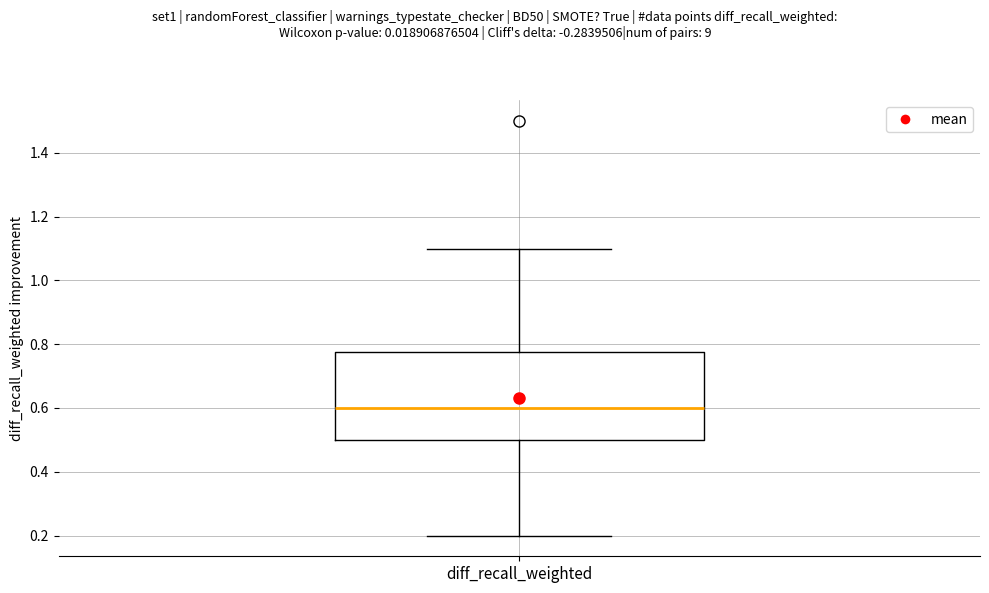

Where is the upper edge of the box for diff_recall_weighted on the y-axis? The values are not printed on the chart, so give them approximately, as read against the axis.

0.78